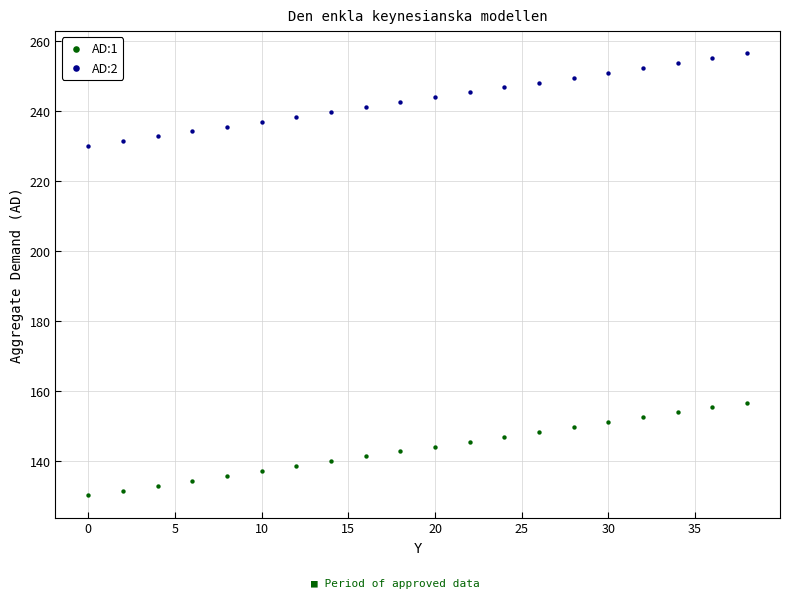

Which series contains the lowest Y value?

AD:1